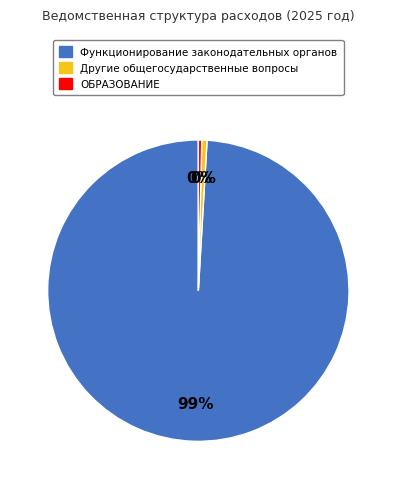

To the nearest percent, what portion does Собрание Охинского муниципального округа represent?

99%